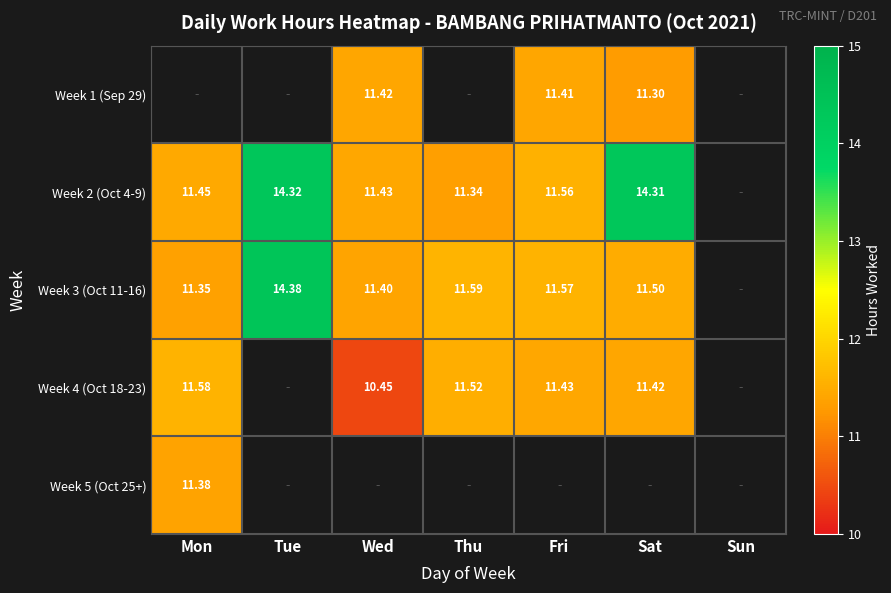

What is the lowest value of the Week 2 (Oct 4-9) series?

11.3